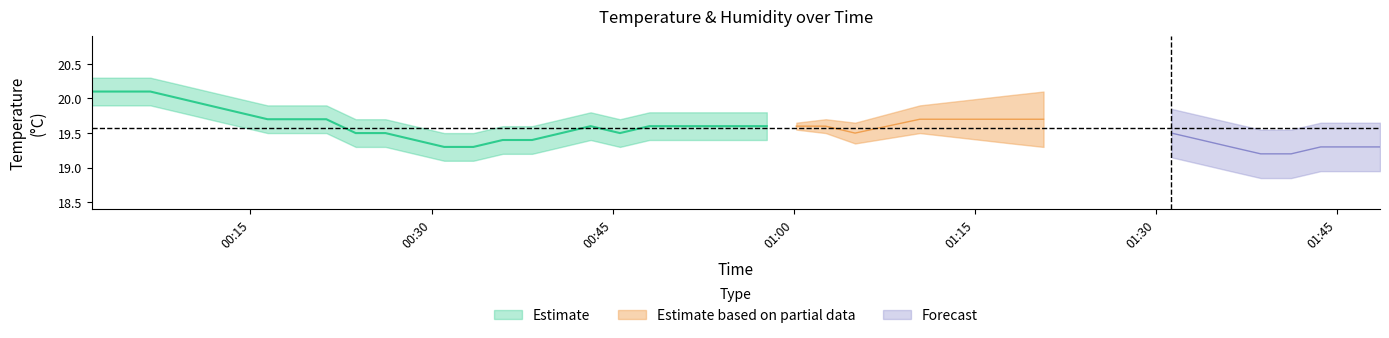

Does the chart have visible grid lines?

No